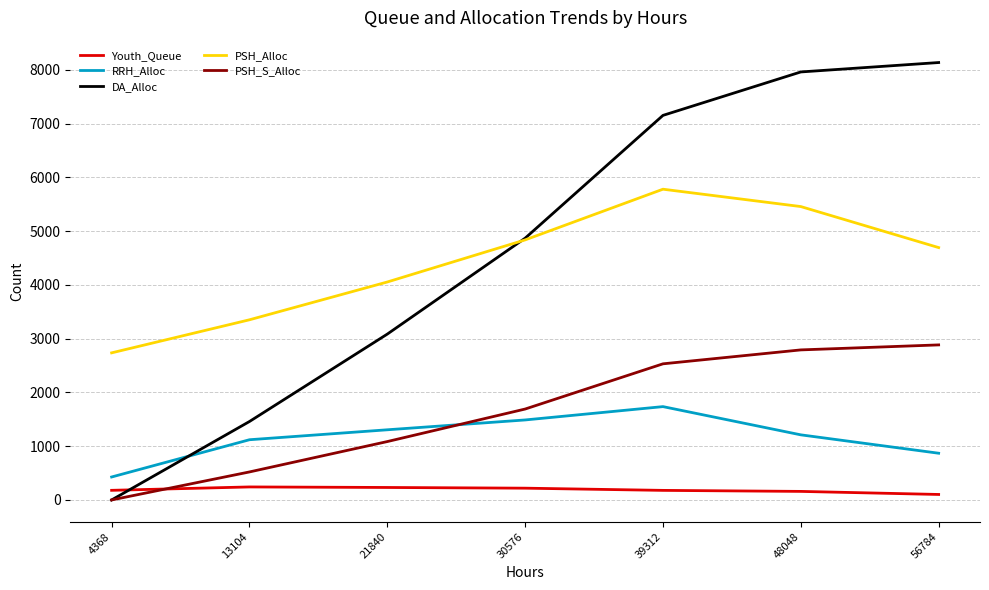

What is the total value across all series at 21840?

9762